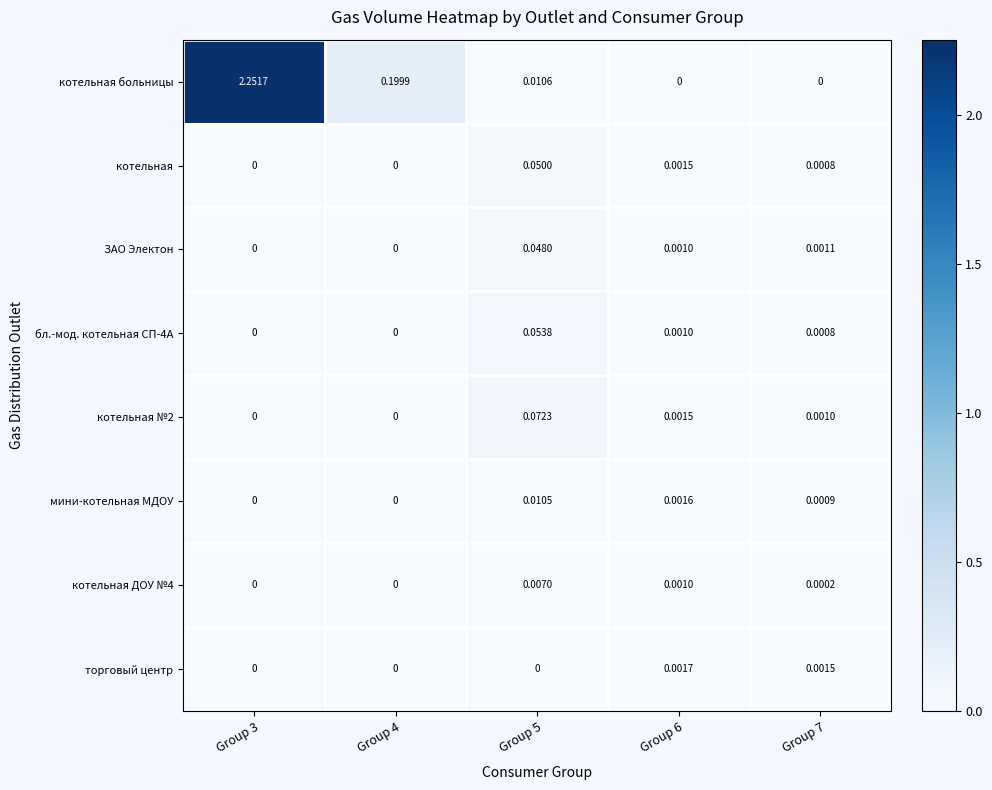

Which series changed the most between Group 3 and Group 4?

котельная больницы